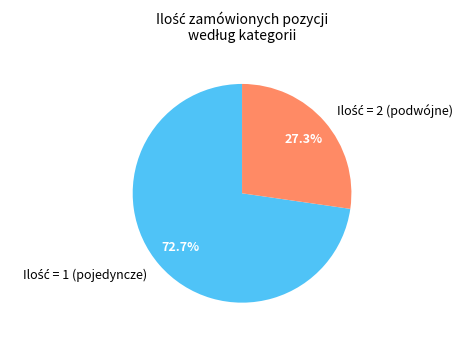

Is there a majority slice in this chart?

Yes